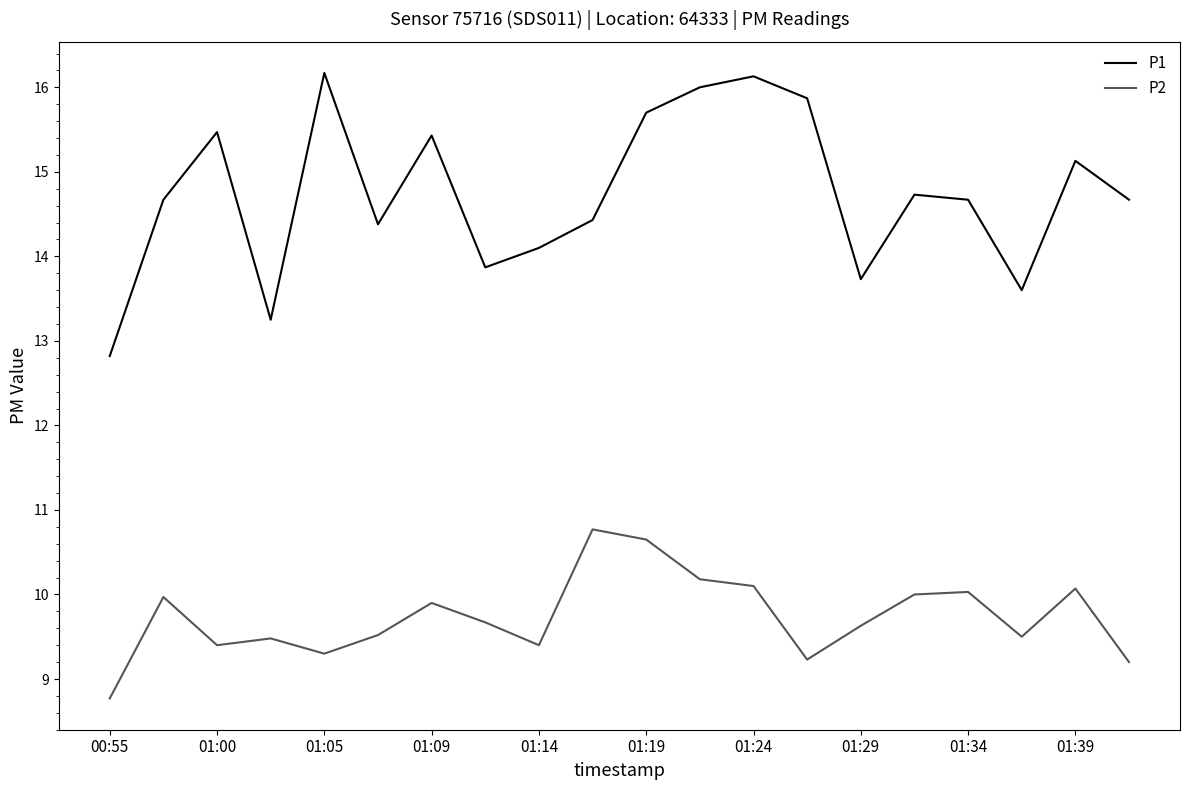

Which series has the largest total across all categories?

P1